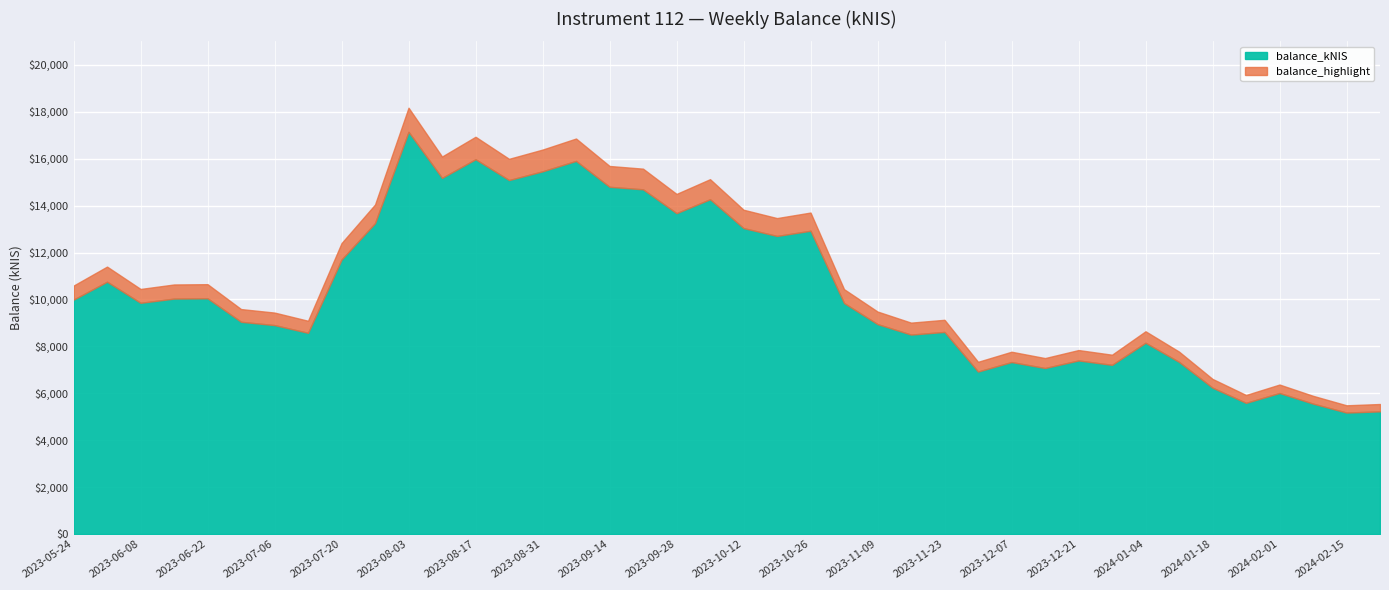

At which category does the data reach its first local peak?

2023-06-01